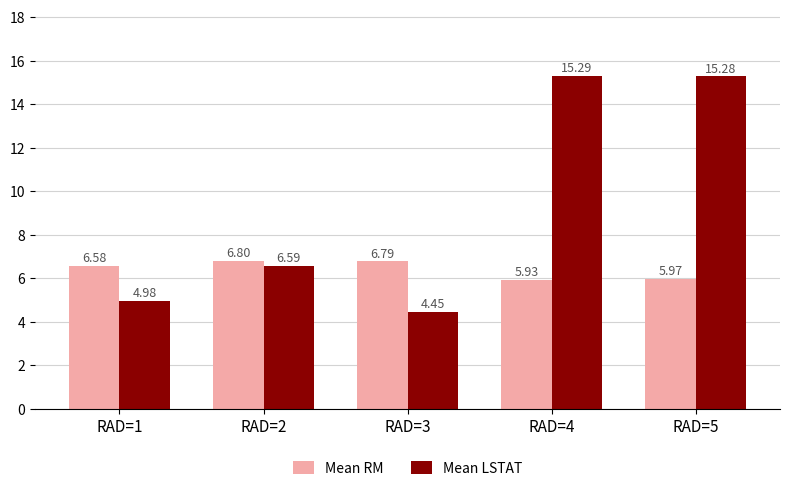

Where is Mean LSTAT nearest to the value 9?

RAD=2